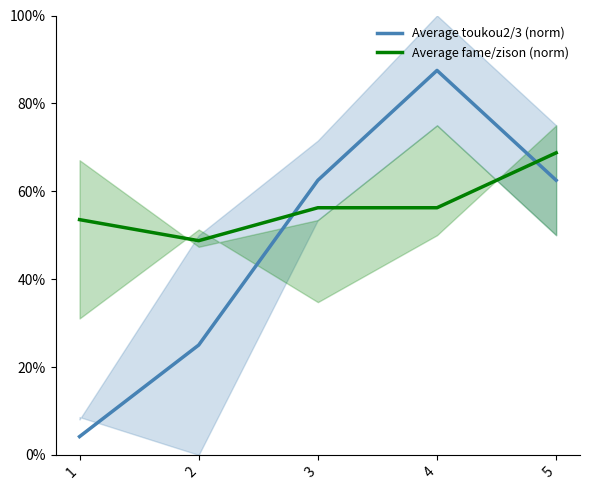

Reading left to right, list all the values displayed in this chart.

Average toukou2/3 (norm): 4.2	25.0	62.5	87.5	62.5
Average fame/zison (norm): 53.5	48.8	56.2	56.2	68.8